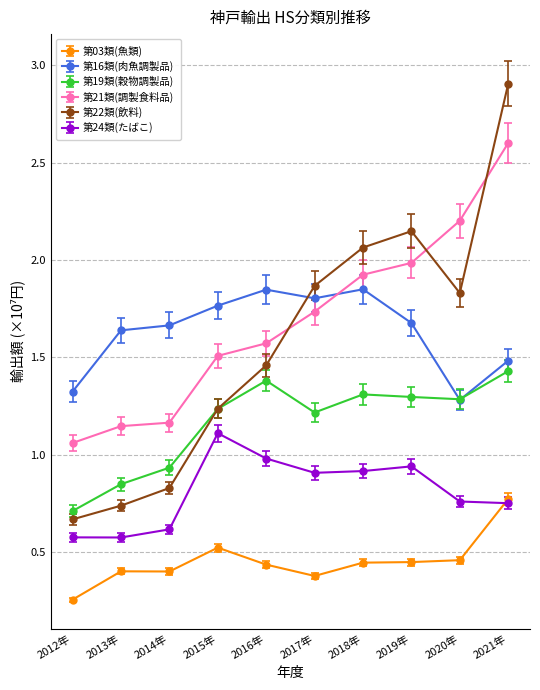

Is it true that 第03類(魚類) equals 1.2 at 2021年?

False